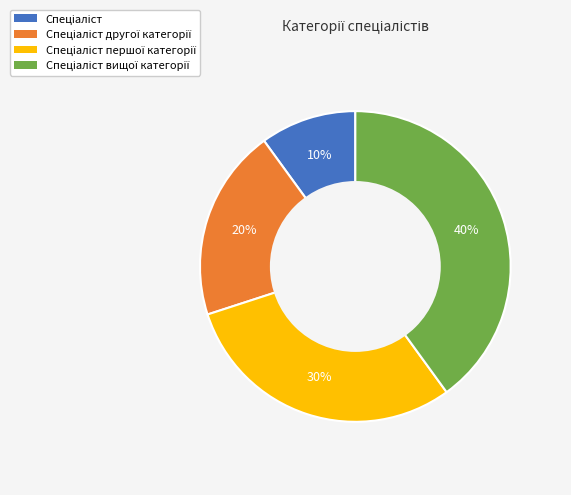

To the nearest percent, what is the difference between the largest and smallest slice percentages?

30%